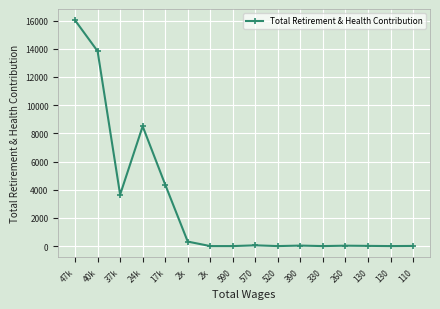

Is this an area chart (filled region under the line)?

No